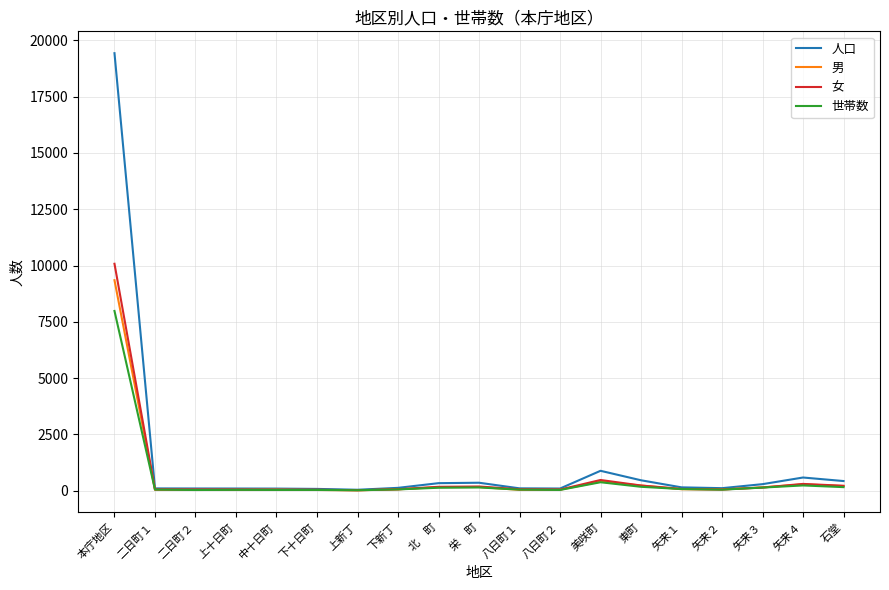

What is the minimum value shown in the chart?

20